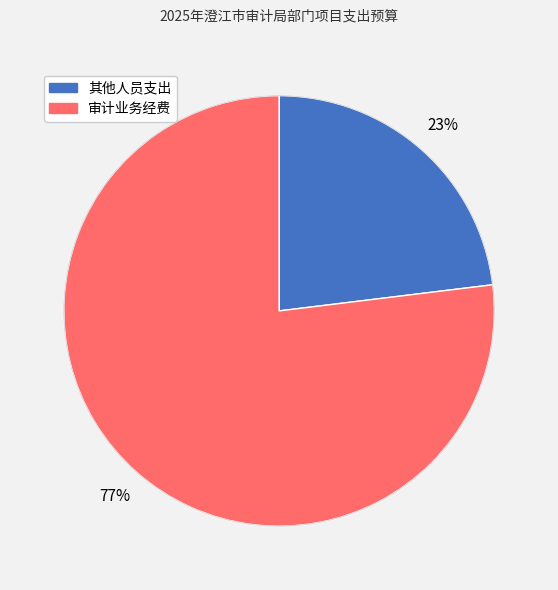

To the nearest percent, what is the difference between the 审计业务经费 and 其他人员支出 slice percentages?

54%